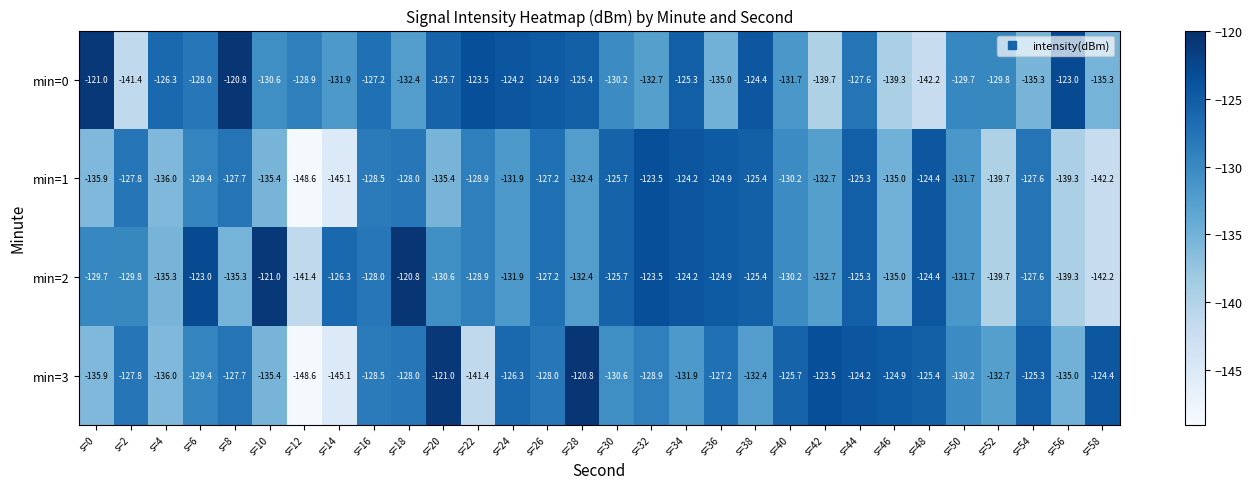

Which series has the widest spread of values?

min=3